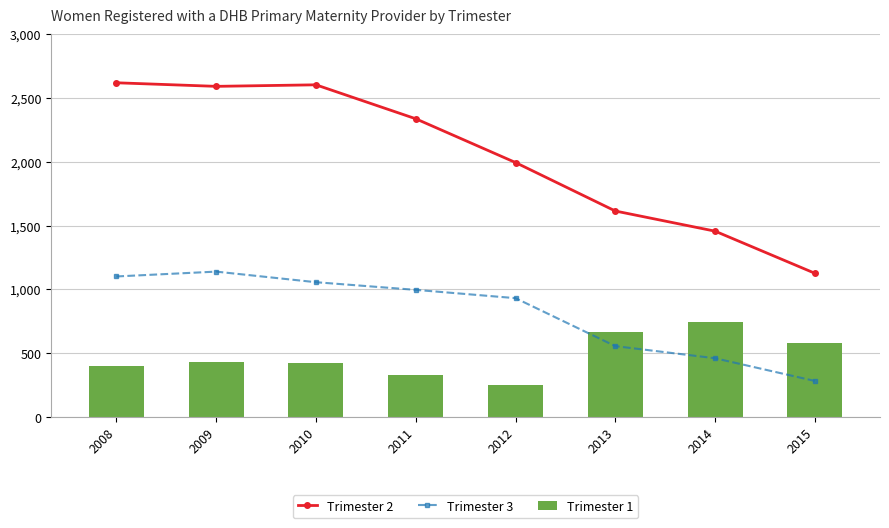

The value of Trimester 3 at 2014 is 774. True or false?

False